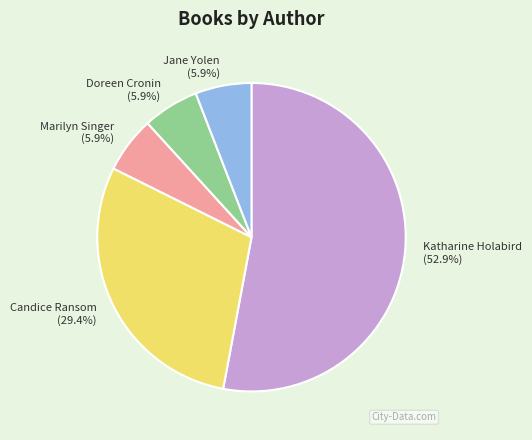

Which has a higher value, Candice Ransom (29.4%) or Katharine Holabird (52.9%)?

Katharine Holabird (52.9%)